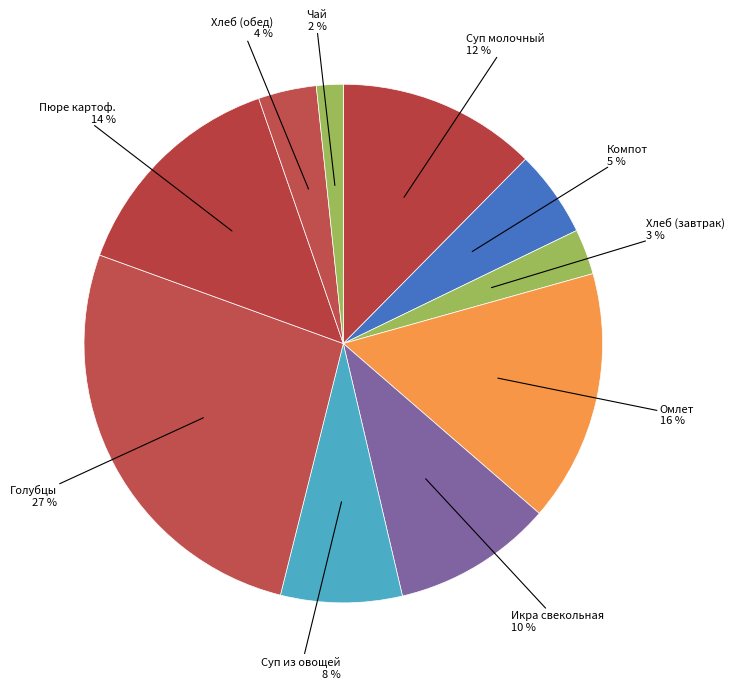

How many segments does this pie chart have?

10